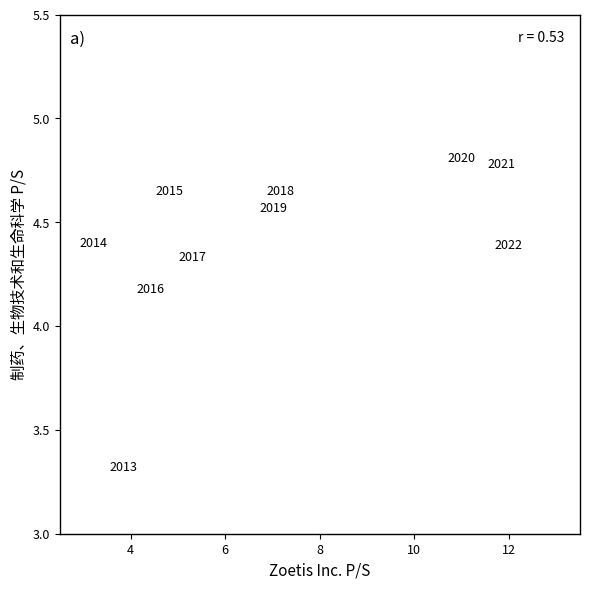

What is the average X value?

7.1